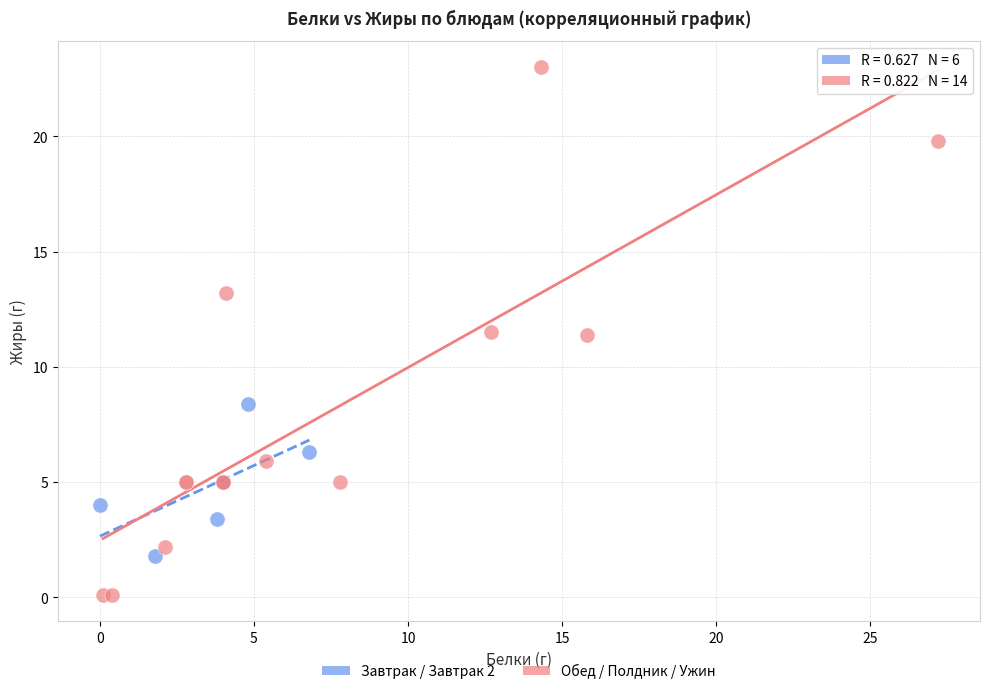

Which series reaches the minimum Y coordinate?

Обед / Полдник / Ужин